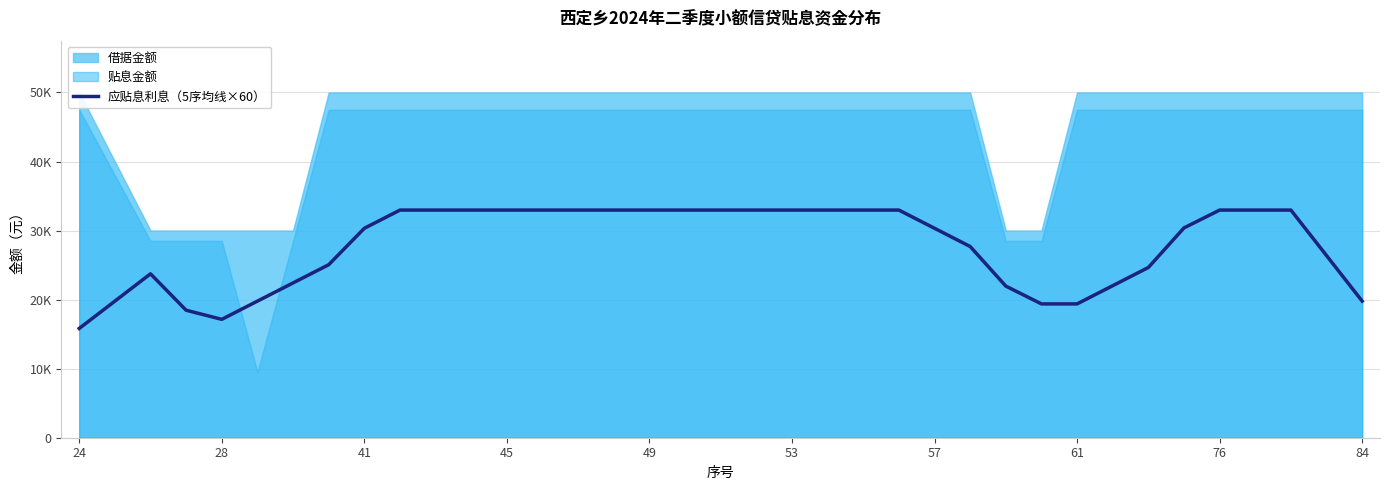

Which category has the highest value across all series?

84